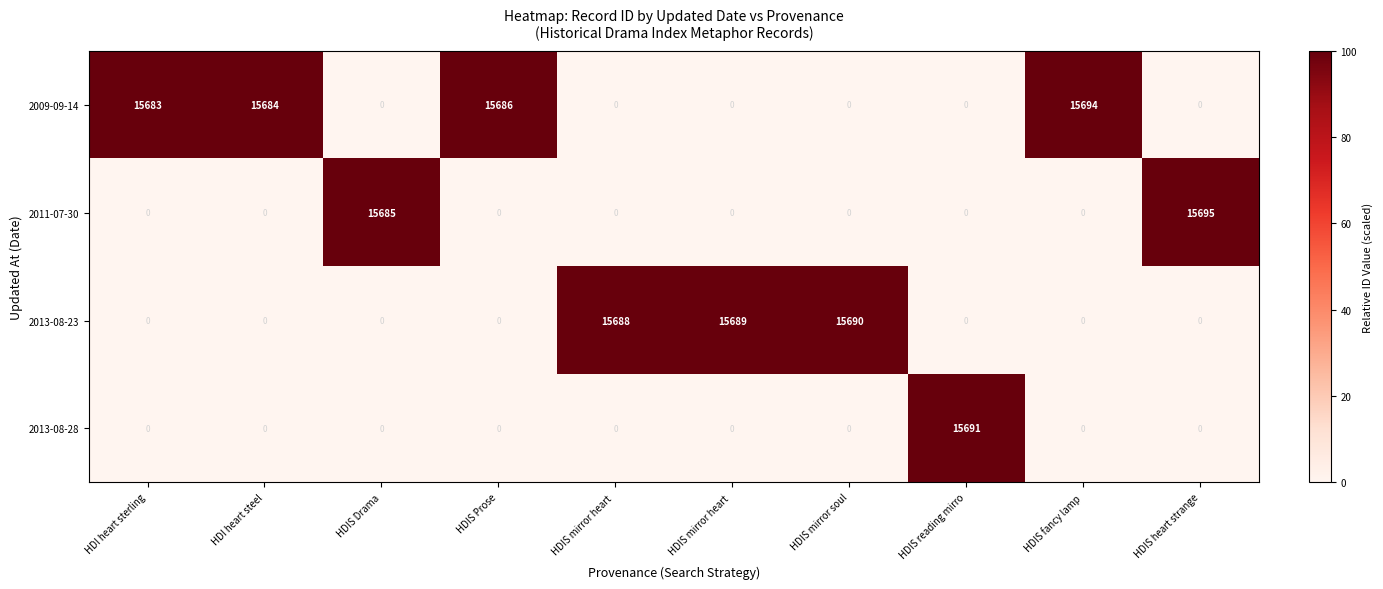

Between HDIS Prose and HDIS mirror heart, which series saw the biggest shift?

2013-08-23